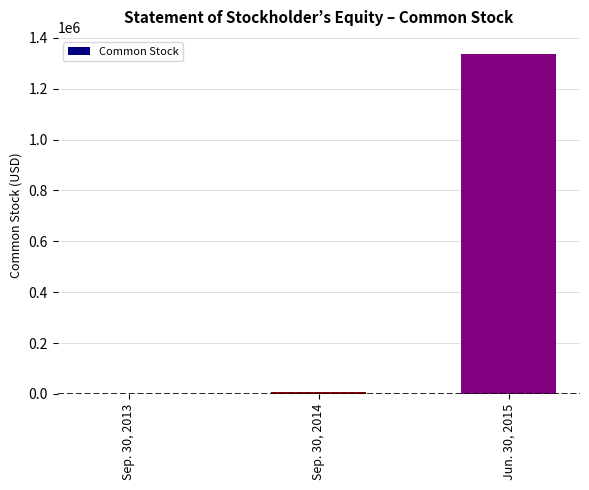

Which category has the highest value across all series?

Jun. 30, 2015